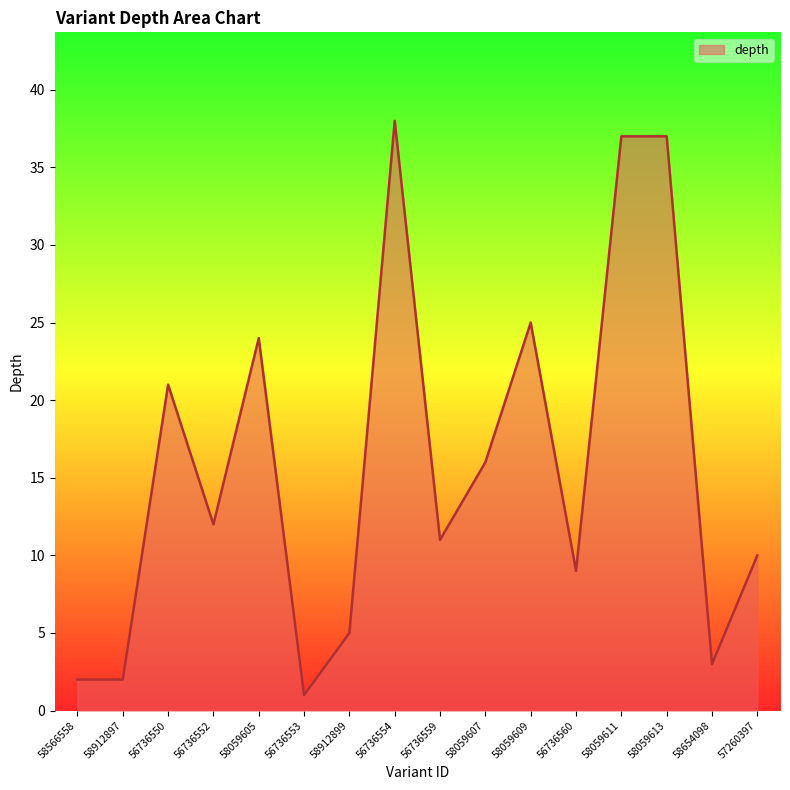

Which has a higher value, 58912899 or 56736553?

58912899